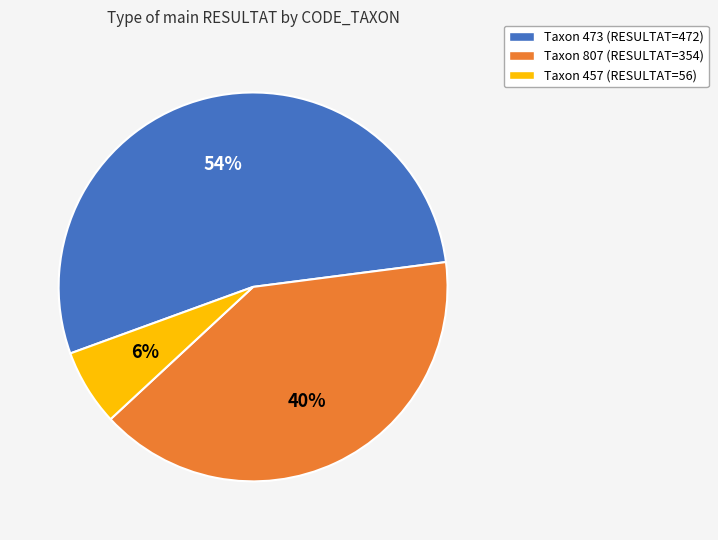

To the nearest percent, what is the average slice percentage?

33%